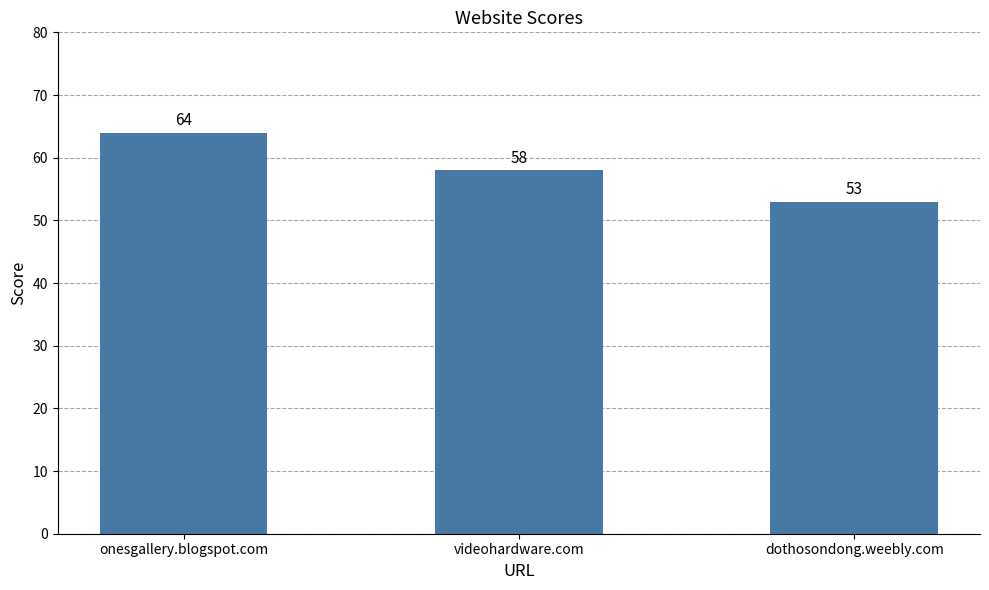

Where is the data nearest to the value 58?

videohardware.com